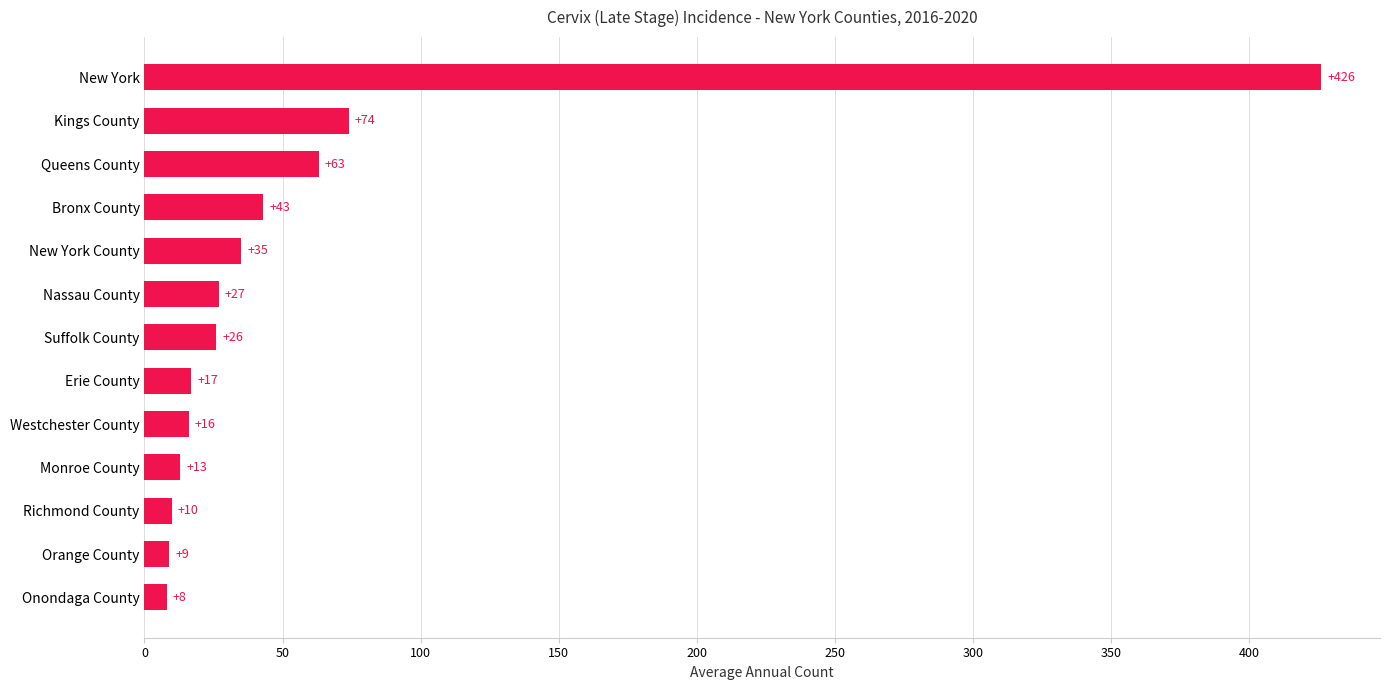

True or false: the data shows 426 at New York.

True